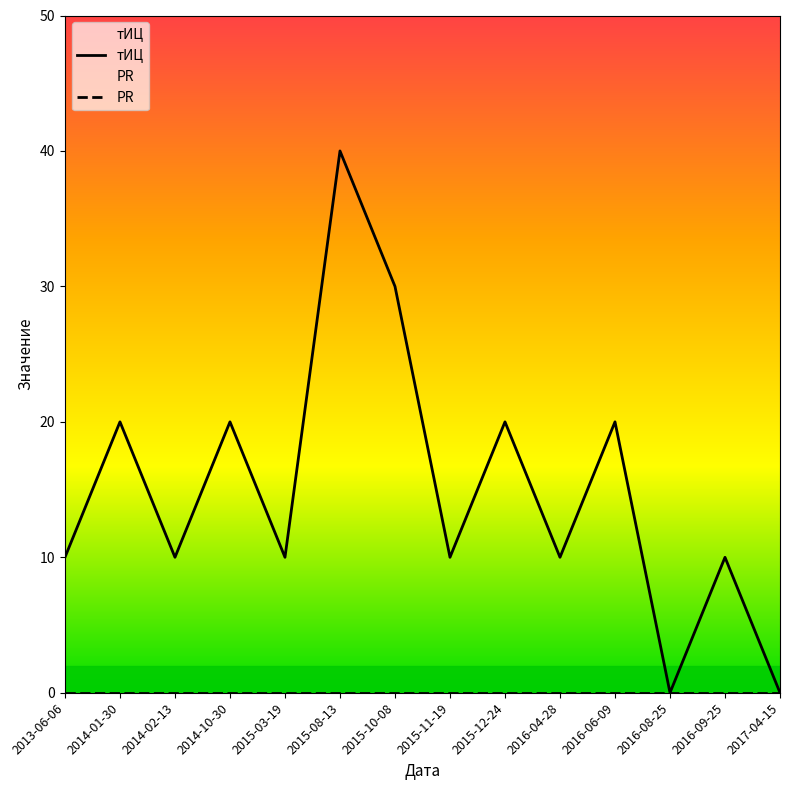

How many categories are shown in the chart?

14